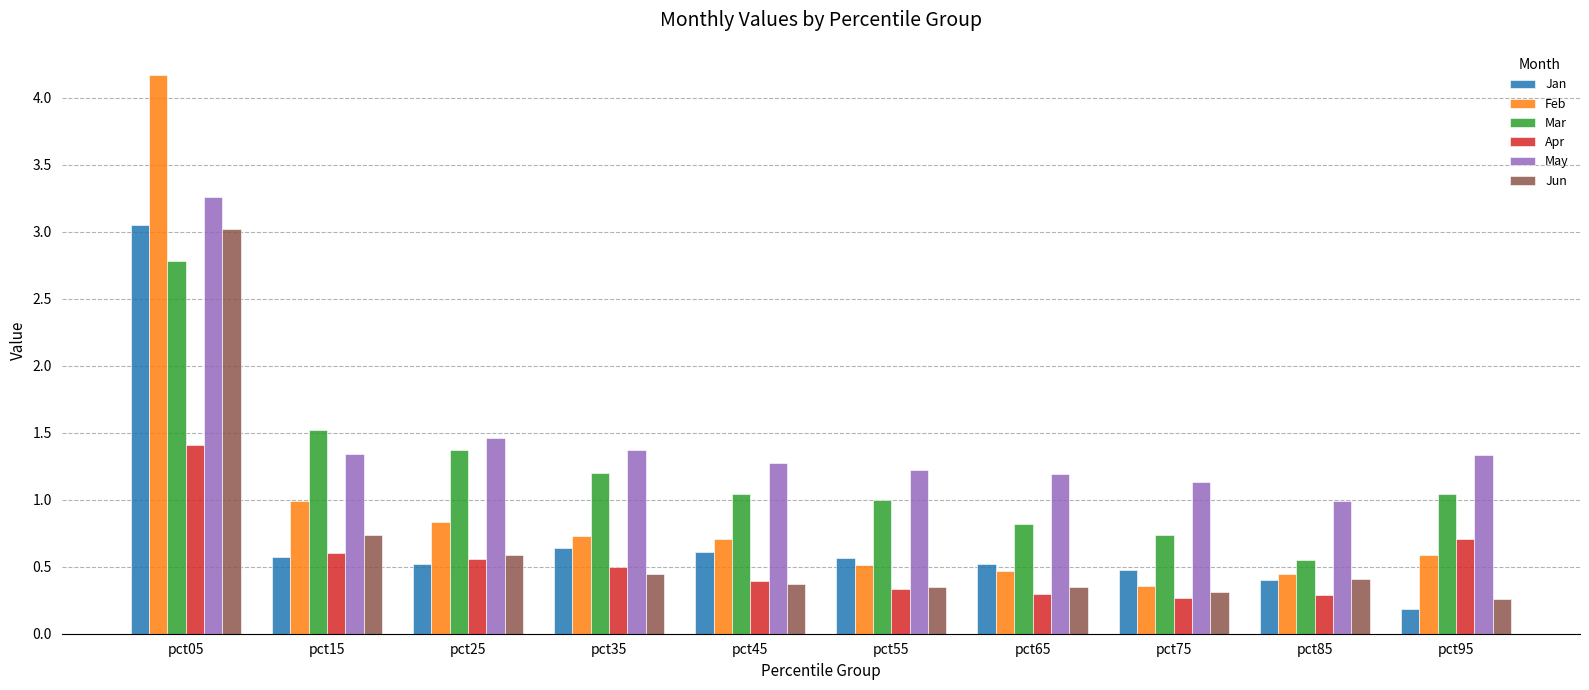

What is the spread (max minus min) of values at pct75?

0.9